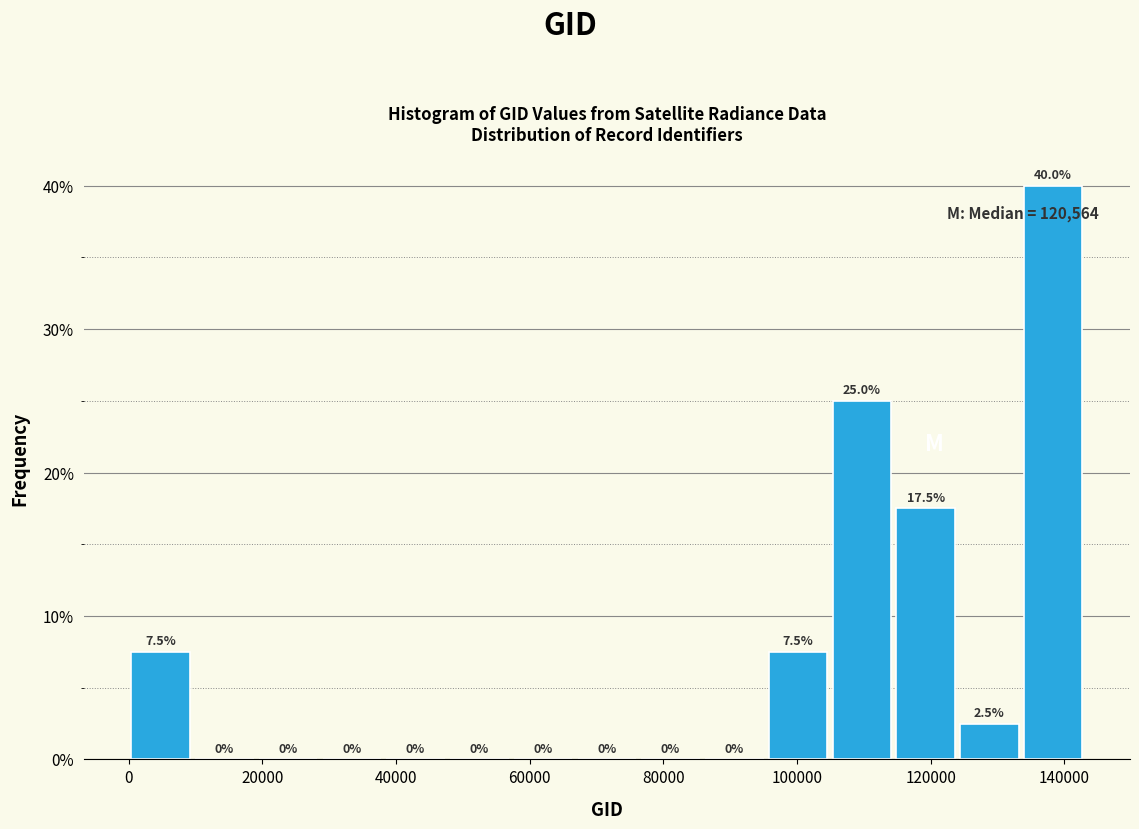

Reading left to right, list every bar in this chart as the range it spans on the x-axis followed by its height. The bar edges are not printed on the chart, so give them approximately, as read against the axis.

0 to 10000: 7.5
10000 to 20000: 0.0
20000 to 28000: 0.0
28000 to 38000: 0.0
38000 to 48000: 0.0
48000 to 58000: 0.0
58000 to 66000: 0.0
66000 to 76000: 0.0
76000 to 86000: 0.0
86000 to 96000: 0.0
96000 to 104000: 7.5
104000 to 114000: 25.0
114000 to 124000: 17.5
124000 to 134000: 2.5
134000 to 144000: 40.0